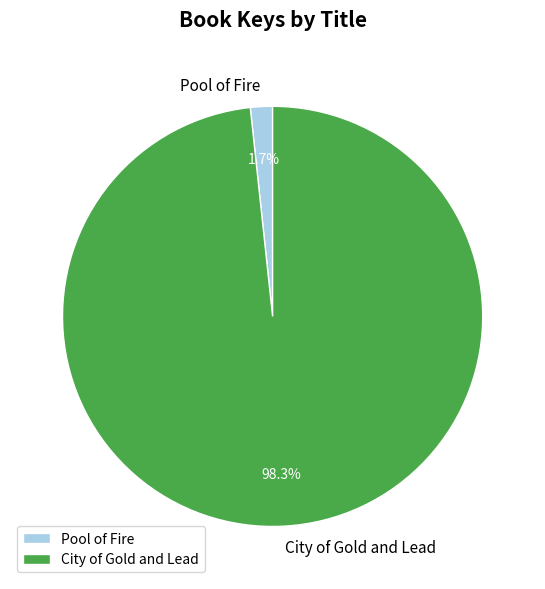

How many slices are in this pie chart?

2